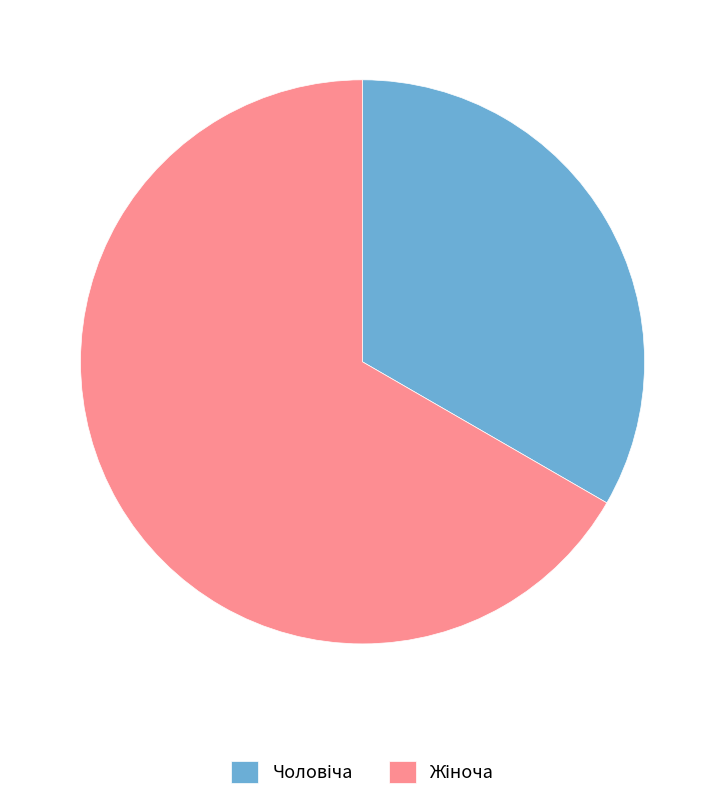

Does any single category account for the majority?

Yes